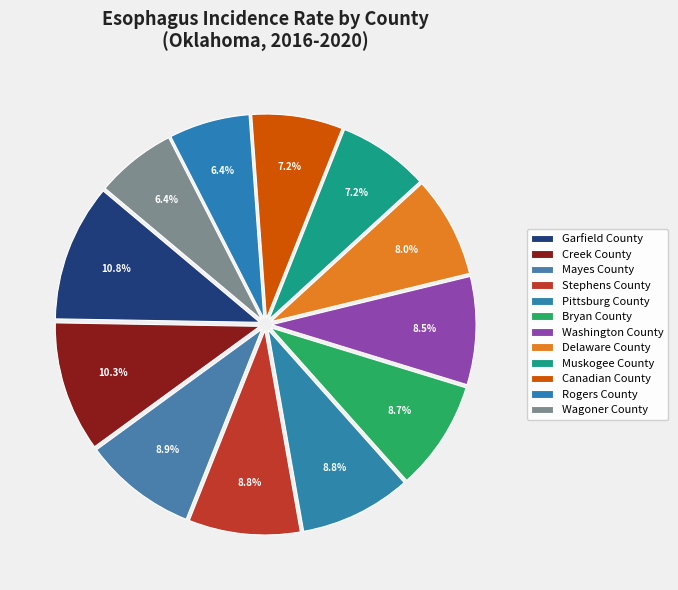

Count the number of slices in the pie.

12